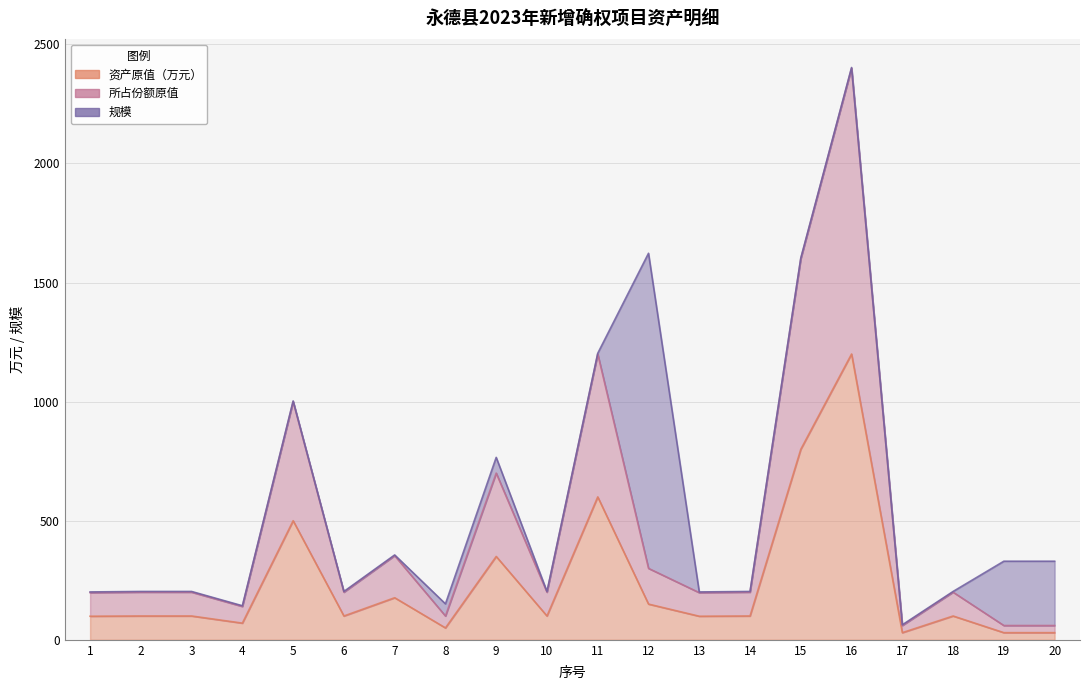

What is the spread (max minus min) of values at 11?

600.0